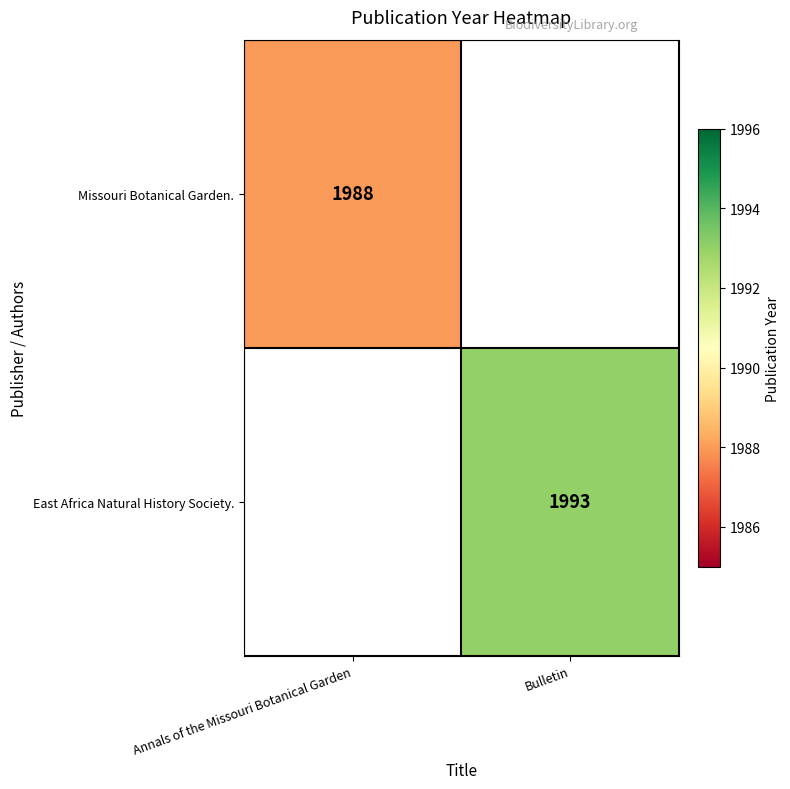

What is the maximum value shown in the chart?

1993.0